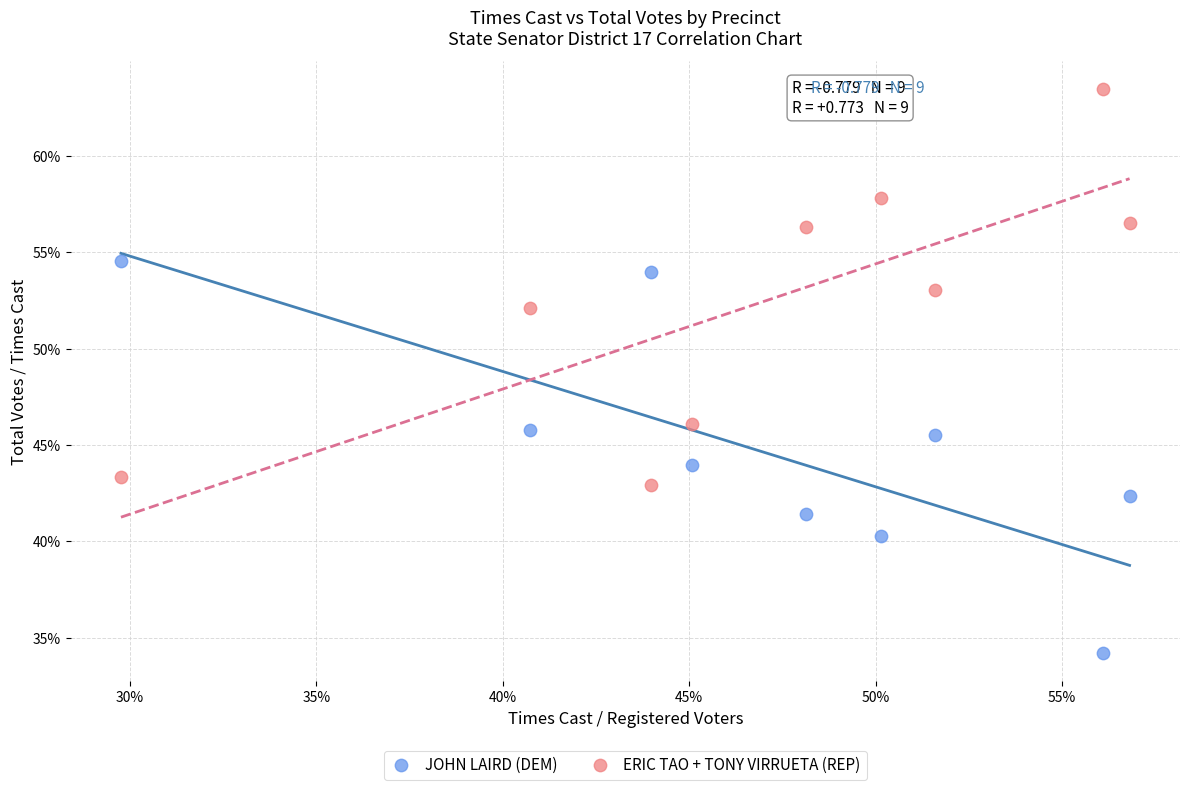

Which series reaches the maximum Y coordinate?

ERIC TAO + TONY VIRRUETA (REP)